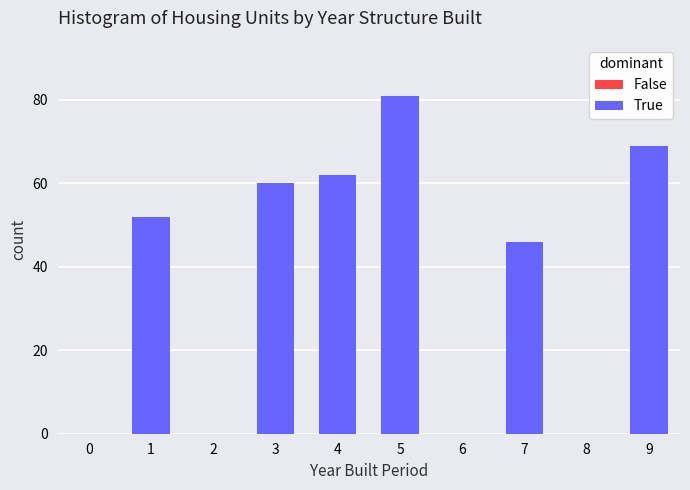

Reading left to right, extract all data points from this chart.

0=0	1=52	2=0	3=60	4=62	5=81	6=0	7=46	8=0	9=69